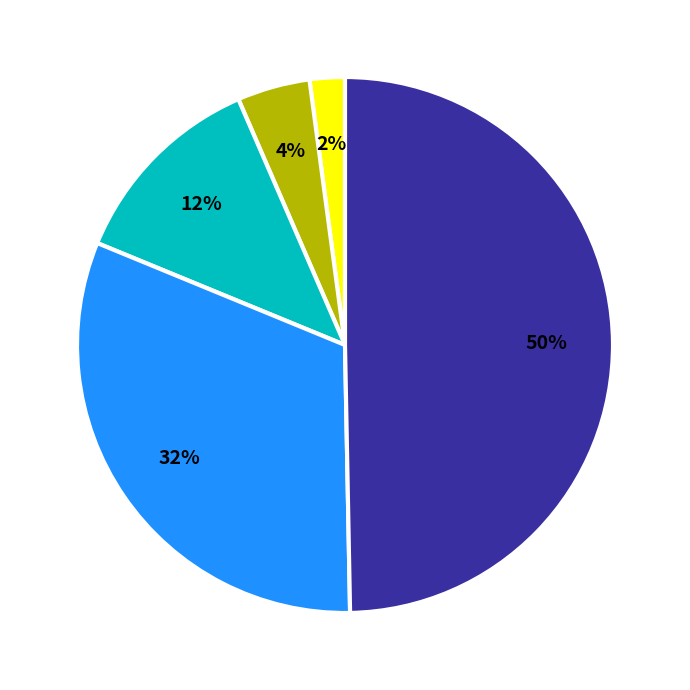

To the nearest percent, what is the difference between the largest and smallest slice percentages?

48%